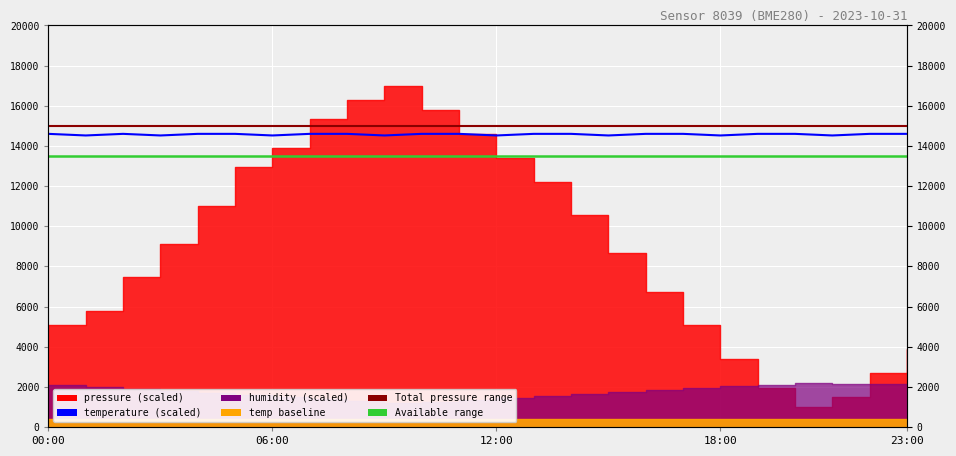

The value of temperature at 16 is 14600.0. True or false?

True